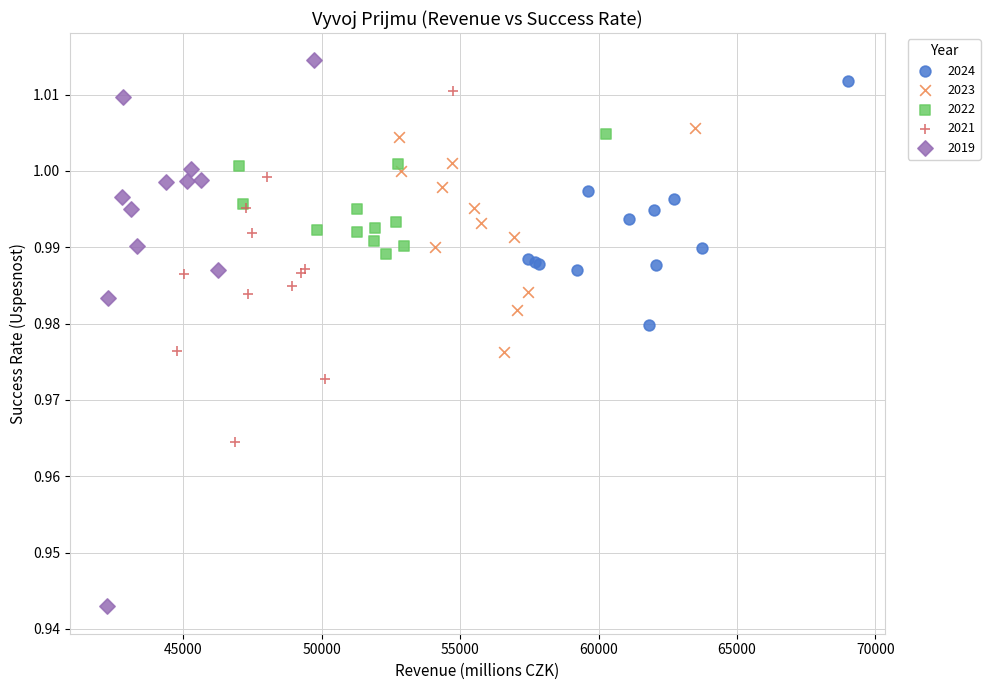

Which series reaches the maximum Y coordinate?

2019